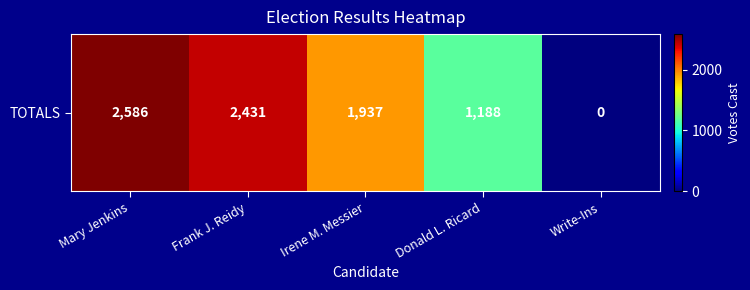

At which label does the data first exceed 1937?

Mary Jenkins